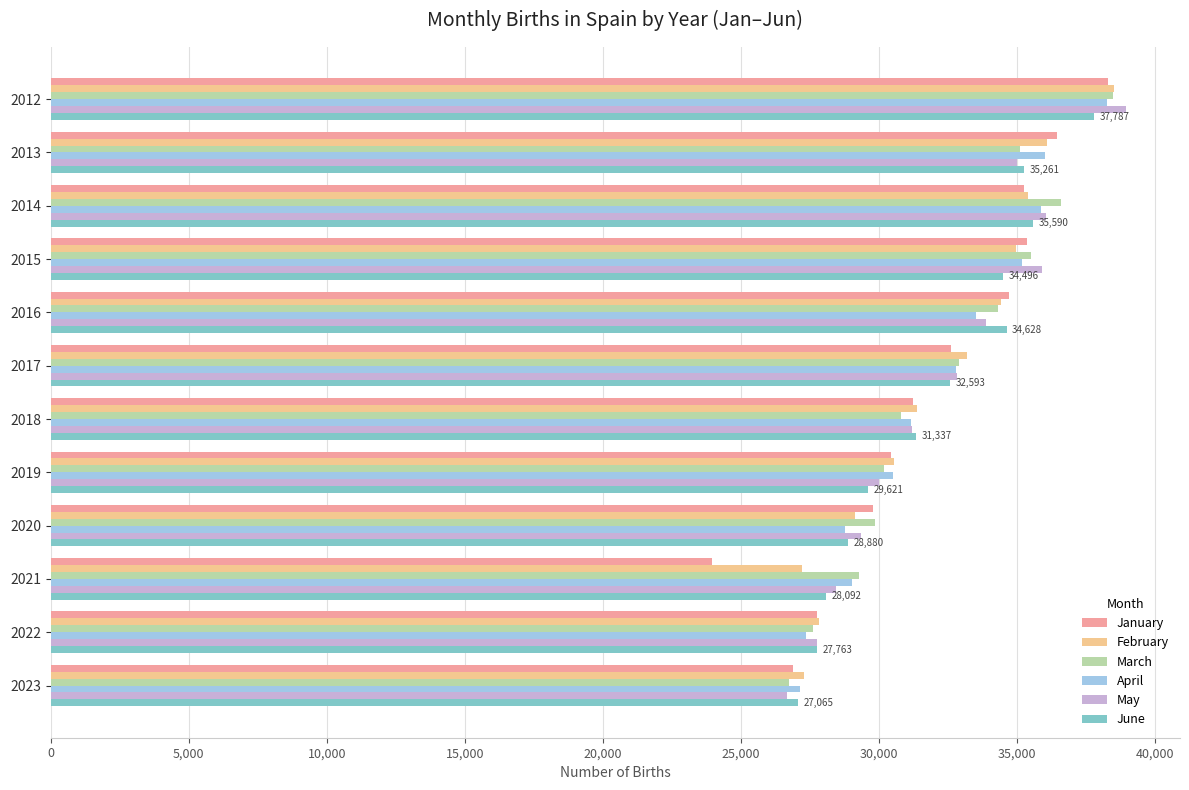

How many data points in May are less than 32828?

6